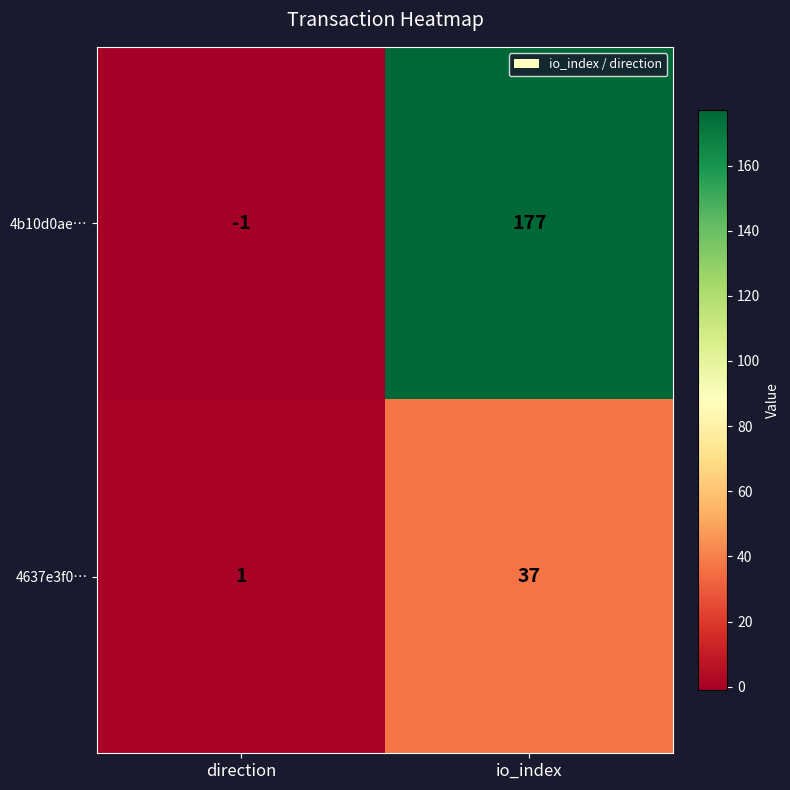

True or false: 4637e3f0… has a value of 54 at io_index.

False